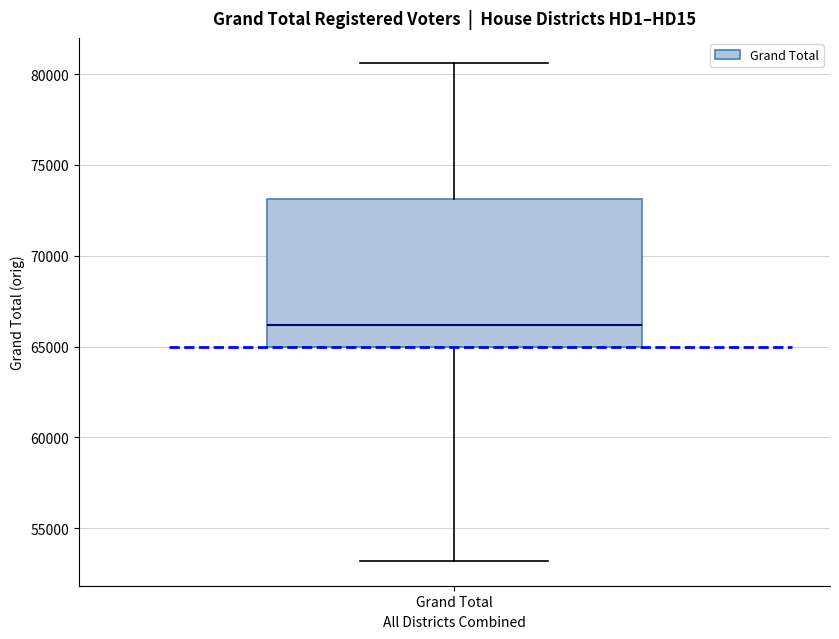

Transcribe this box plot: give where the median line is, the range the box spans, and where the two whiskers end, as read against the y-axis. The values are not printed on the chart, so give them approximately, as read against the axis.

median 66000, box 65000 to 73000, whiskers 53000 to 80500